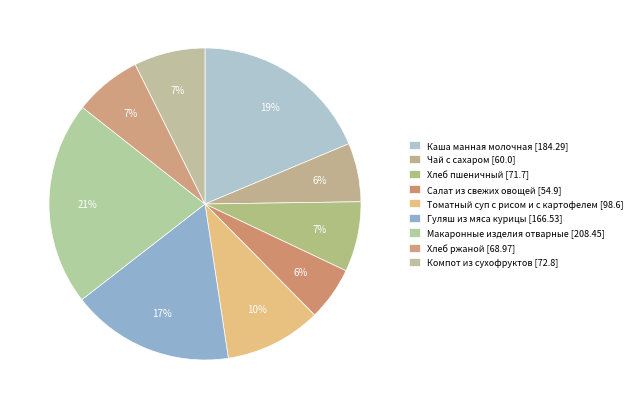

What is the largest slice in the pie chart?

Макаронные изделия отварные